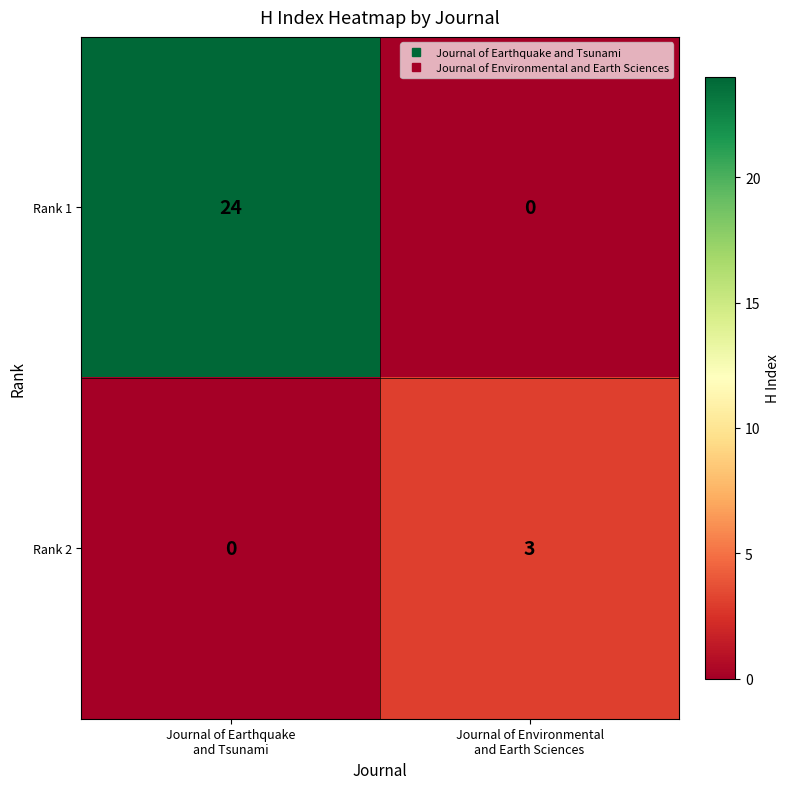

What is the greatest value displayed?

24